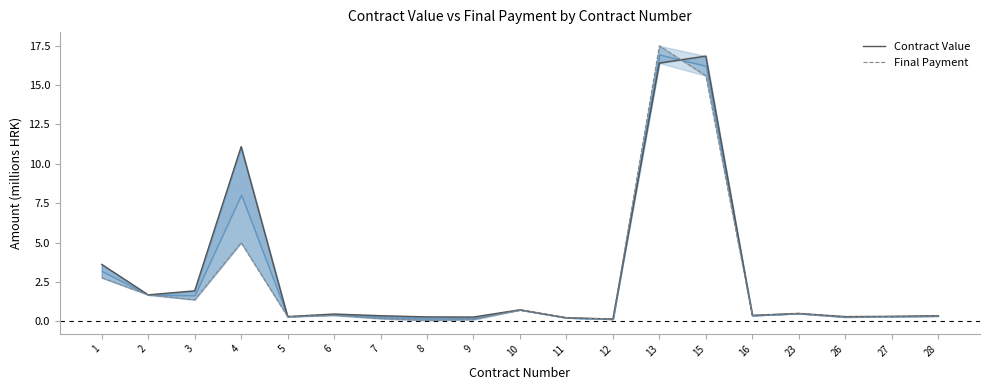

At which category is the sum across all series the highest?

13